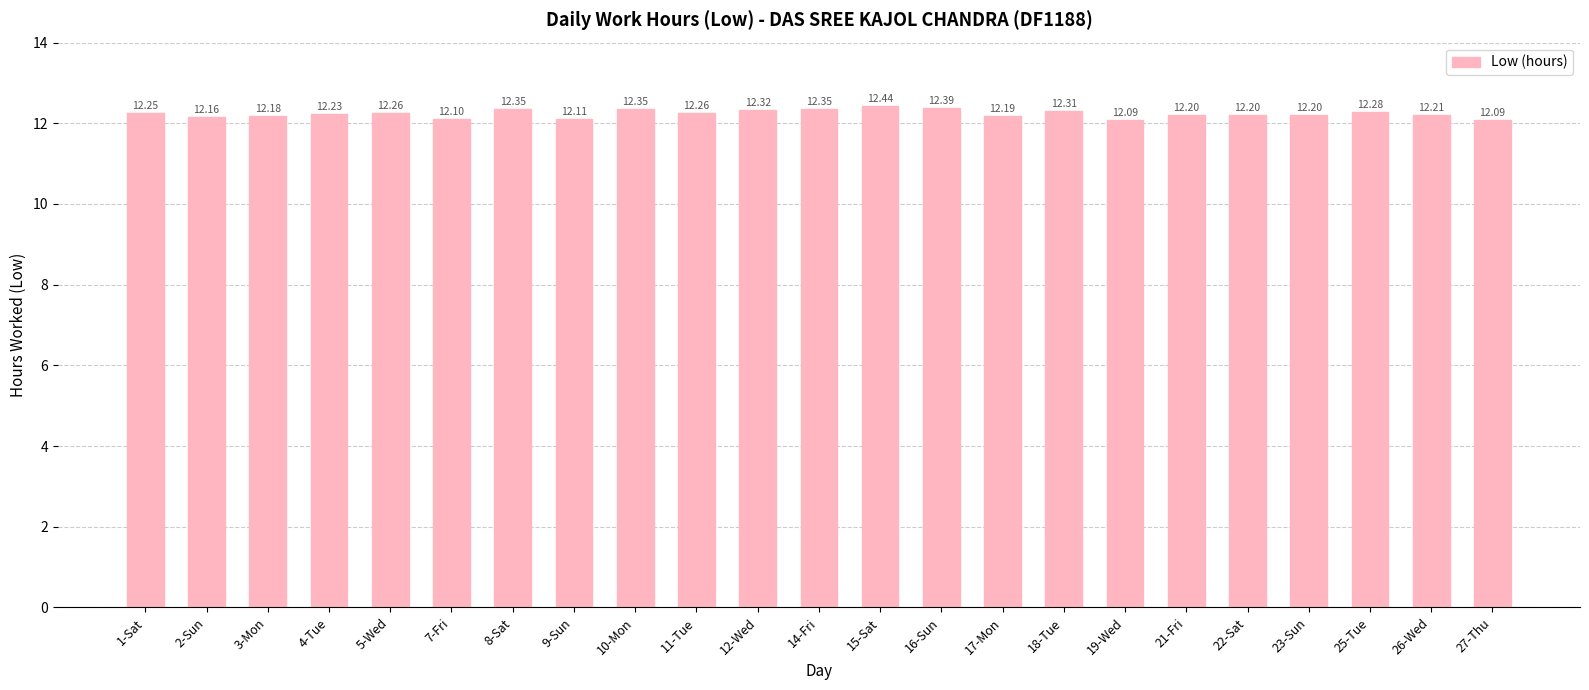

Which has a higher value, 15-Sat or 16-Sun?

15-Sat